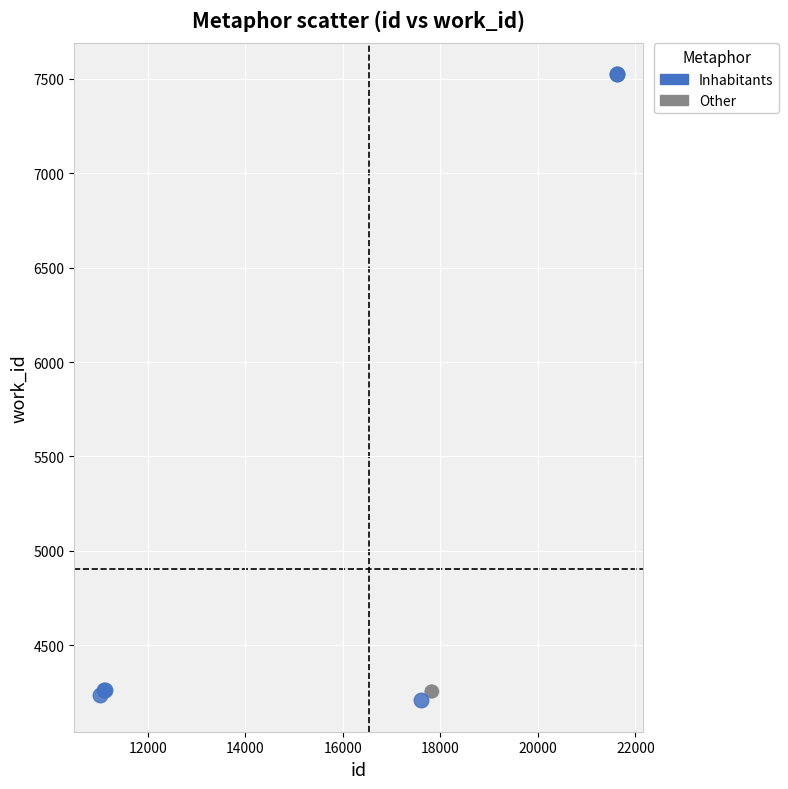

Which series contains the highest Y value?

Inhabitants